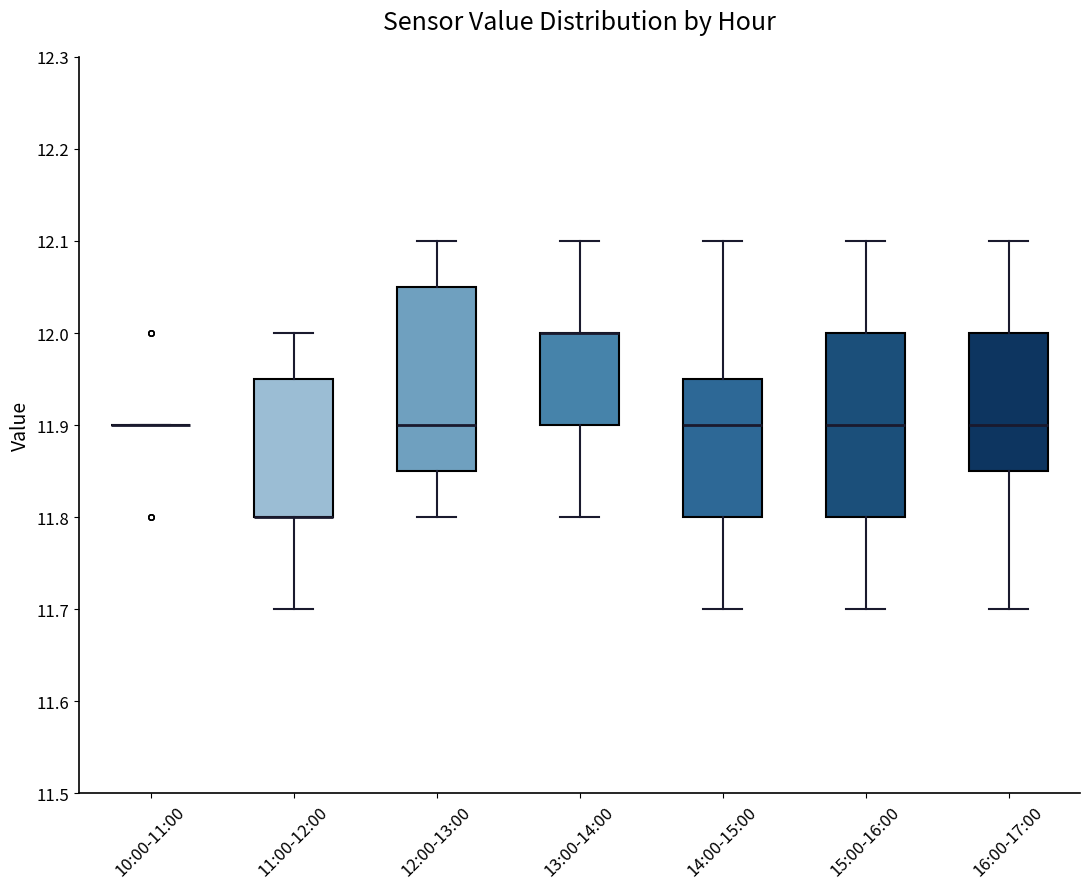

Reading left to right, read every box against the y-axis: the position of its median line, the range the box covers, and the ends of its whiskers. The values are not printed on the chart, so give them approximately, as read against the axis.

10:00-11:00: box collapsed to a line at 11.90, whiskers 11.90 to 11.90
11:00-12:00: median 11.80 (drawn on the box's lower edge), box 11.80 to 11.95, whiskers 11.70 to 12.00
12:00-13:00: median 11.90, box 11.85 to 12.05, whiskers 11.80 to 12.10
13:00-14:00: median 12.00 (drawn on the box's upper edge), box 11.90 to 12.00, whiskers 11.80 to 12.10
14:00-15:00: median 11.90, box 11.80 to 11.95, whiskers 11.70 to 12.10
15:00-16:00: median 11.90, box 11.80 to 12.00, whiskers 11.70 to 12.10
16:00-17:00: median 11.90, box 11.85 to 12.00, whiskers 11.70 to 12.10